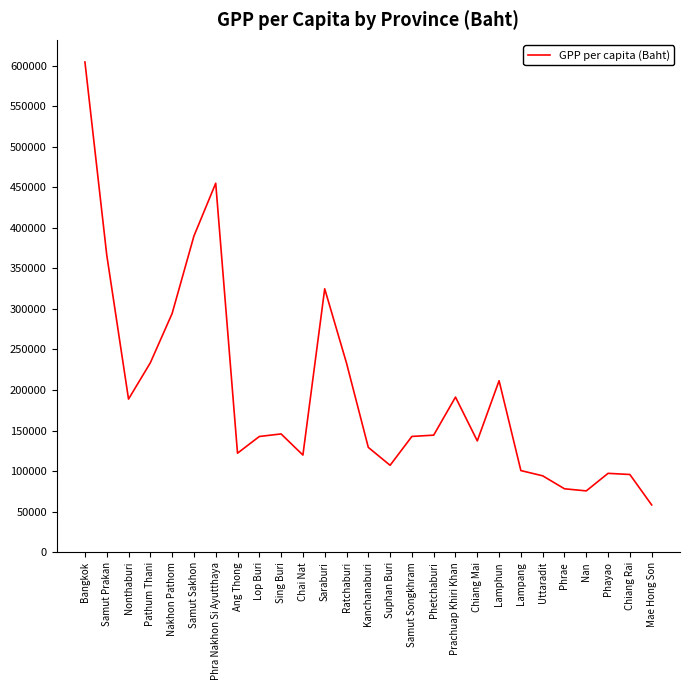

At which category does the chart reach its minimum across all series?

Mae Hong Son